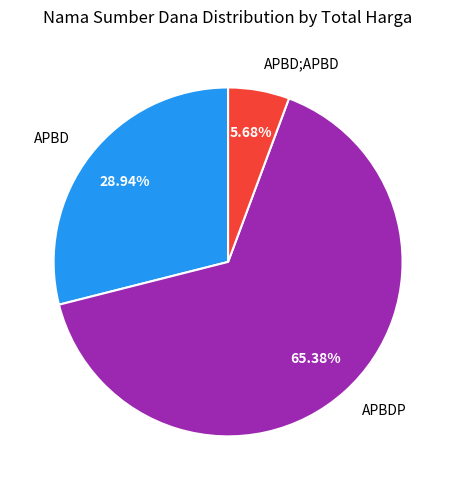

Does any single category account for the majority?

Yes